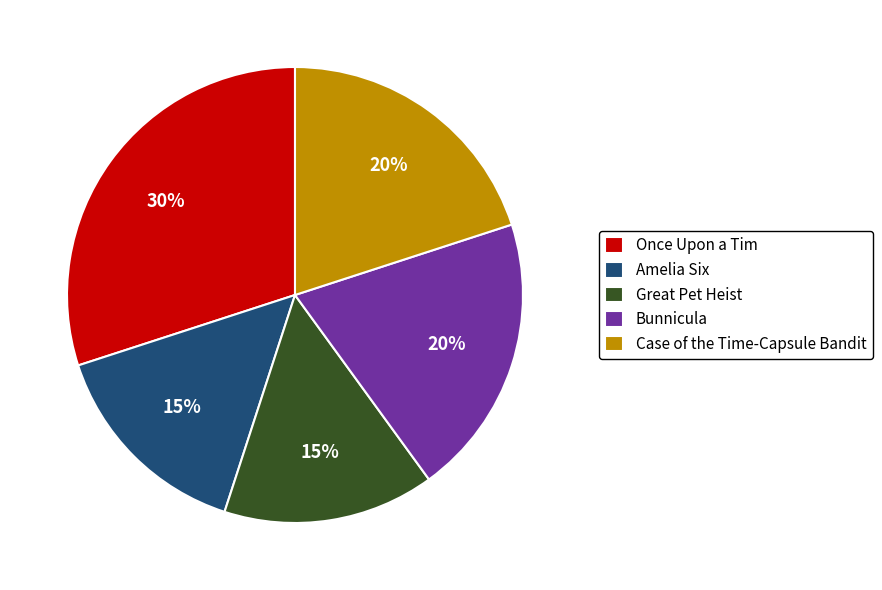

Does Great Pet Heist account for over 50% of the chart?

No